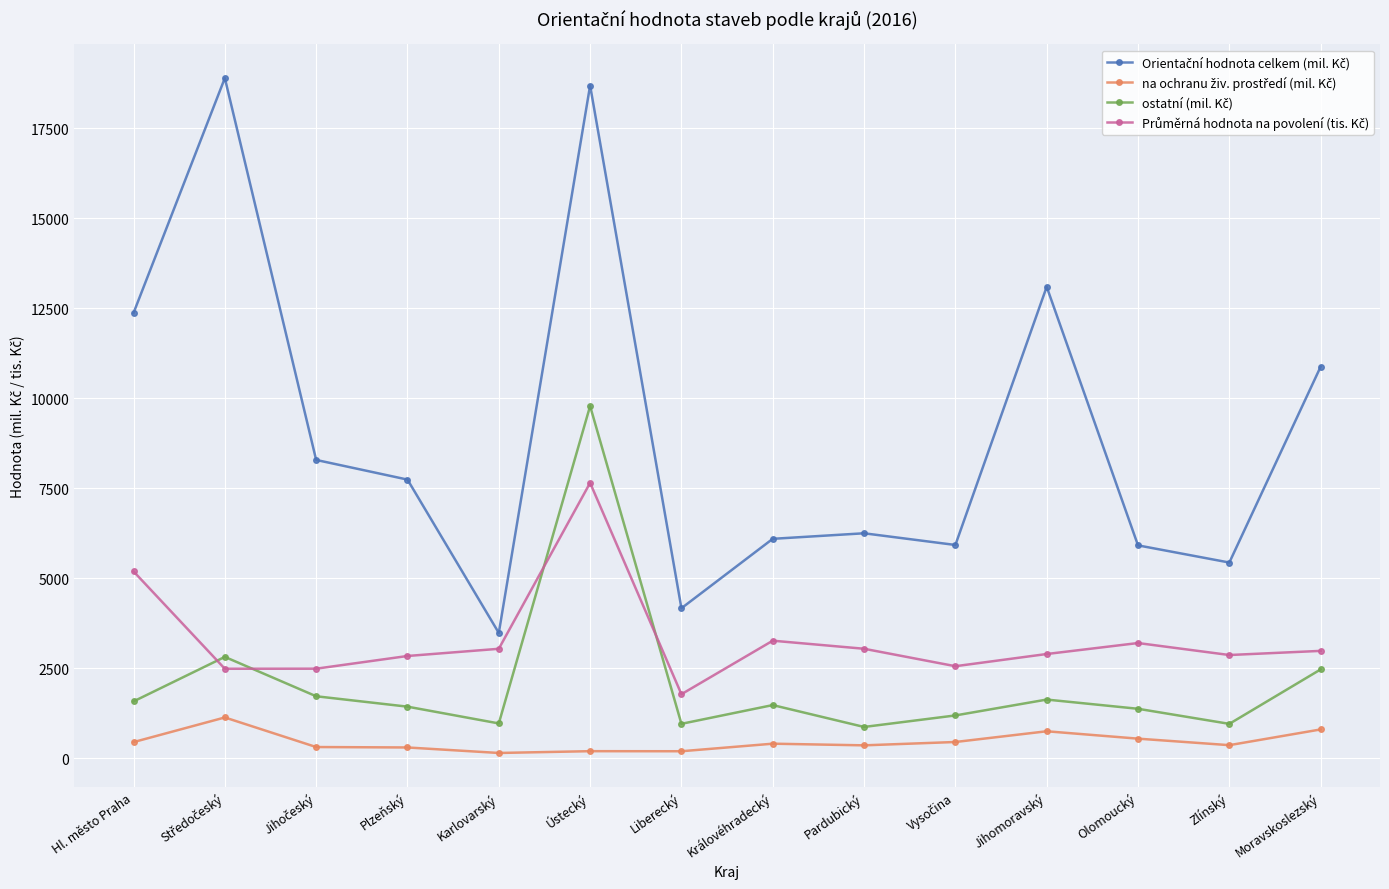

At how many categories does at least one series exceed 4689?

12